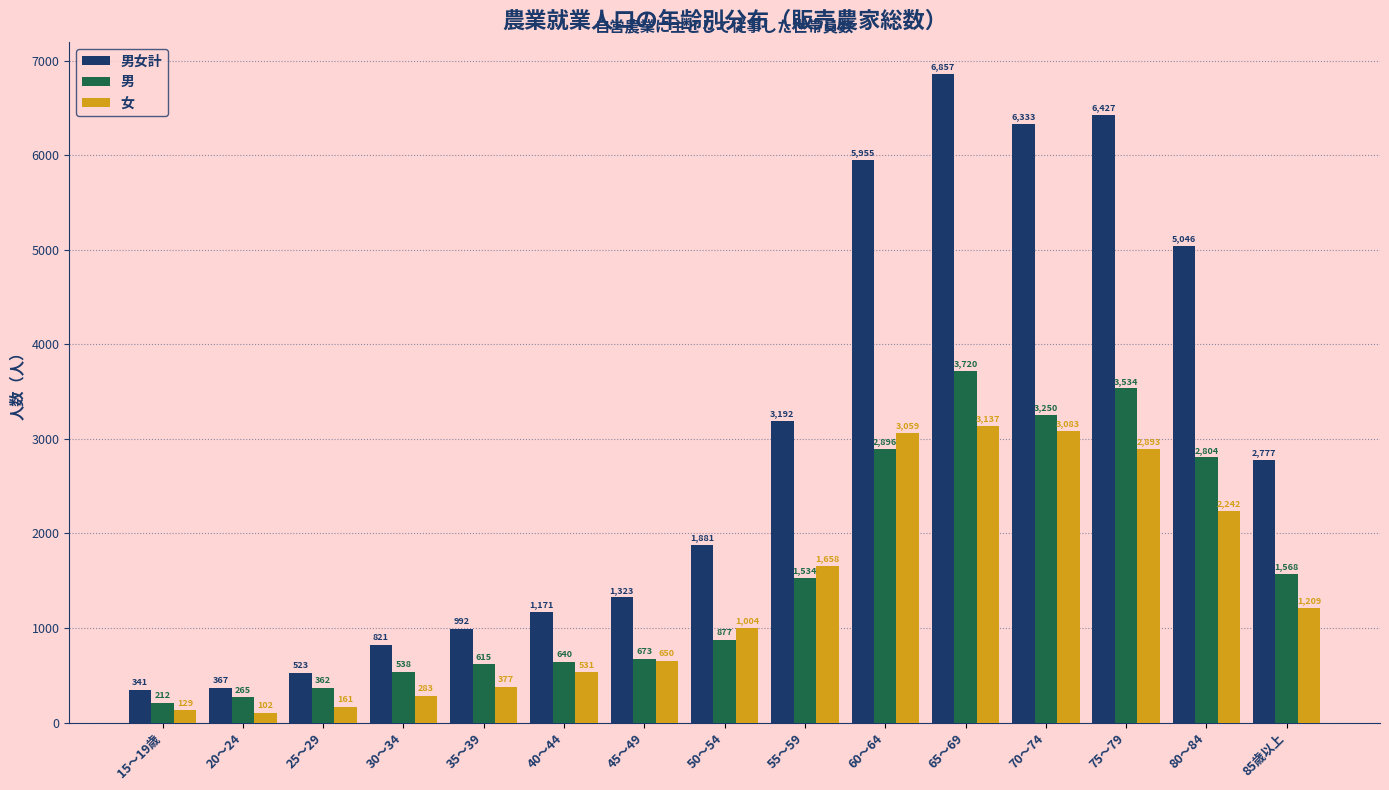

The 男 series shows 2896 at 60〜64. True or false?

True